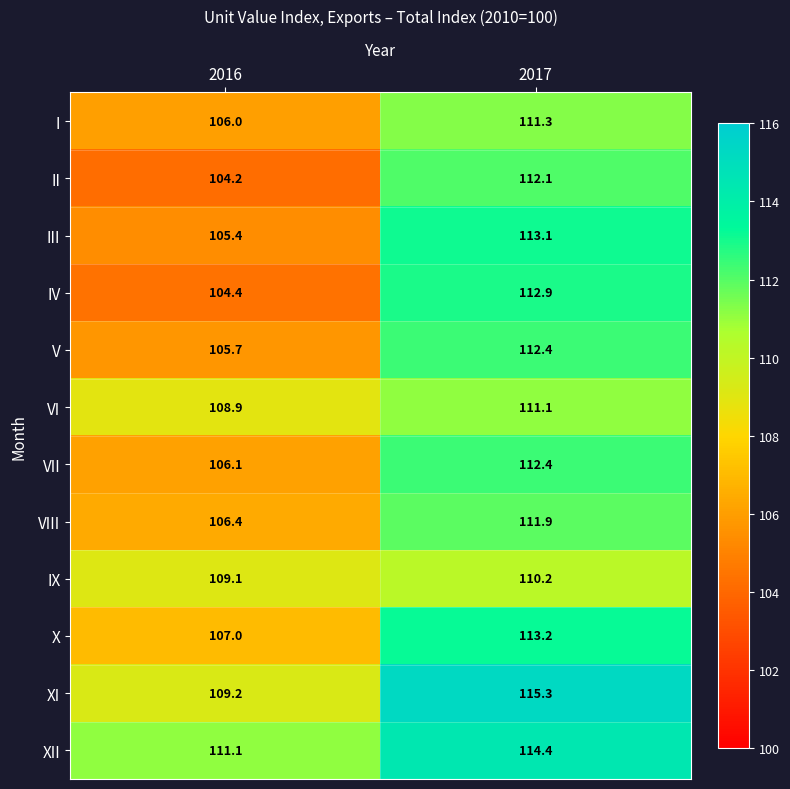

Rank the categories by X value from lowest to highest.

2016, 2017